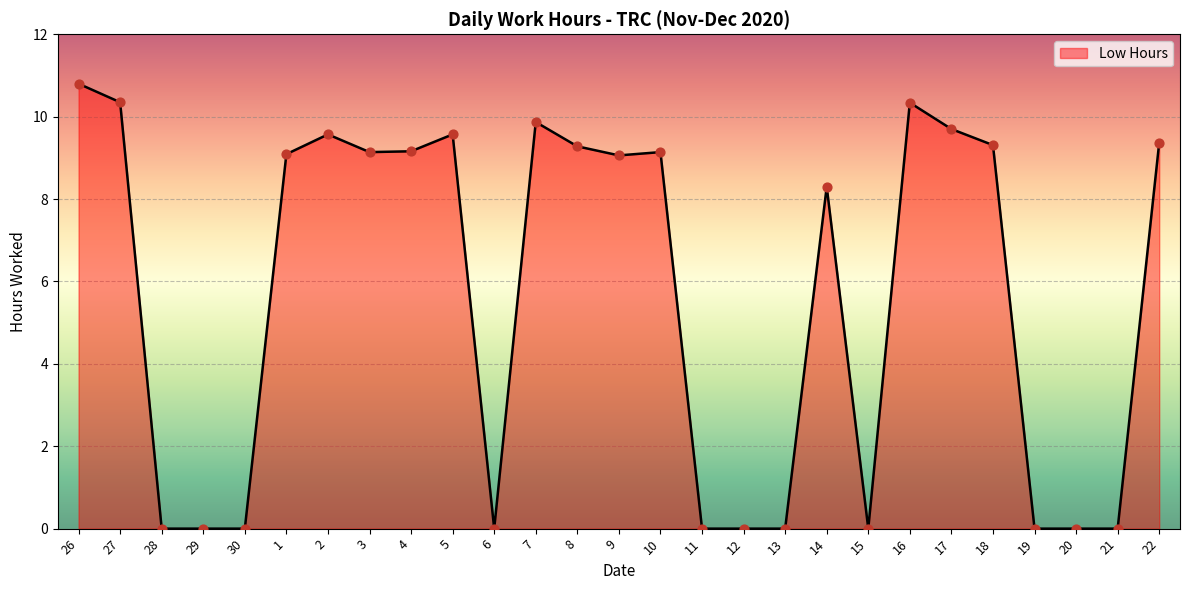

Which has a higher value, 12 or 10?

10